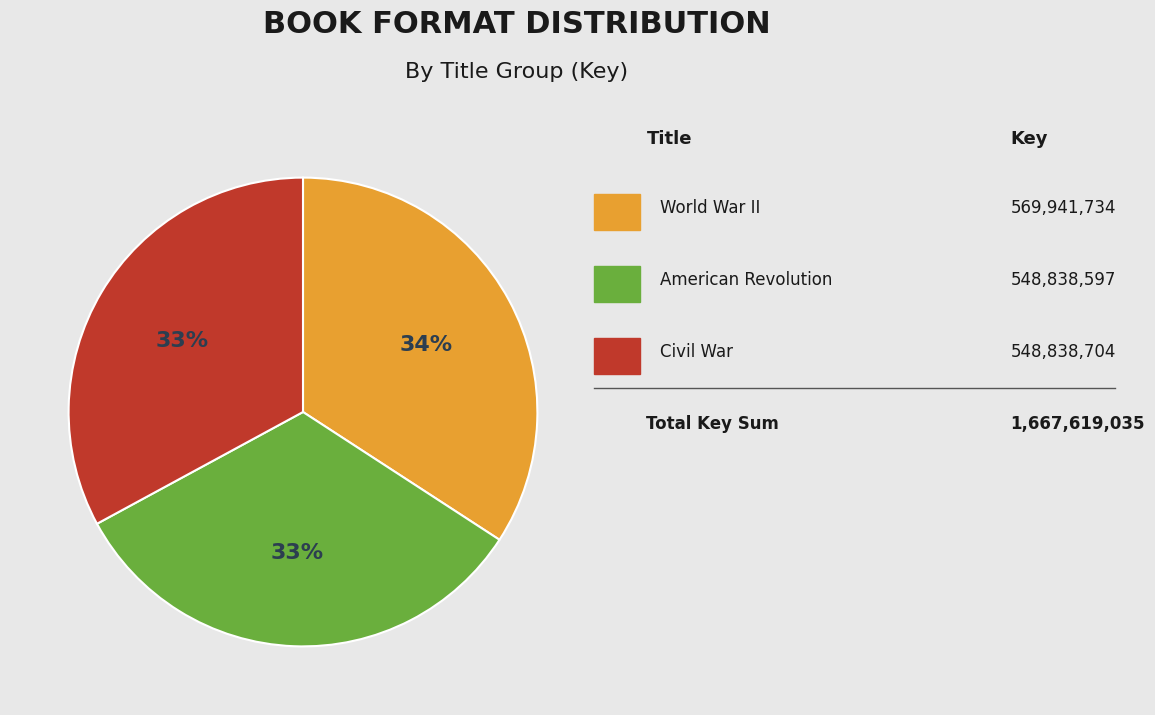

To the nearest percent, what is the average slice percentage?

33%